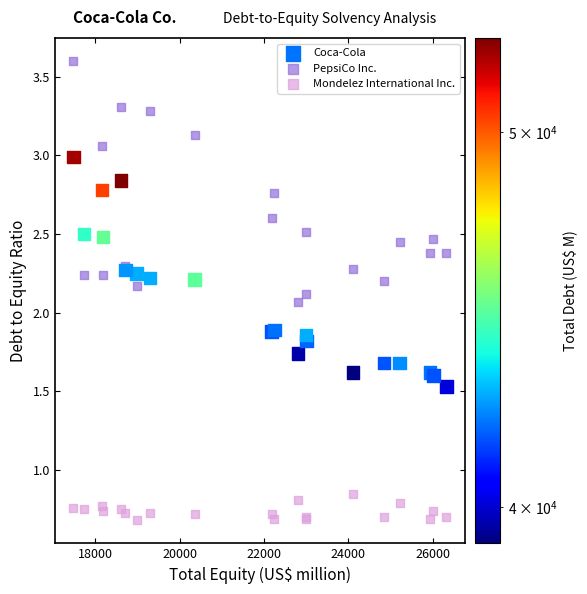

Which series contains the lowest Y value?

Mondelez International Inc.